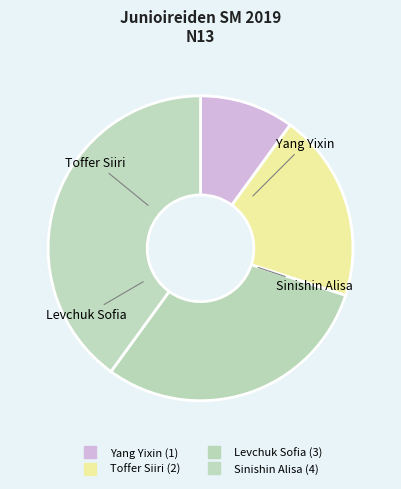

How many slices are in this pie chart?

4